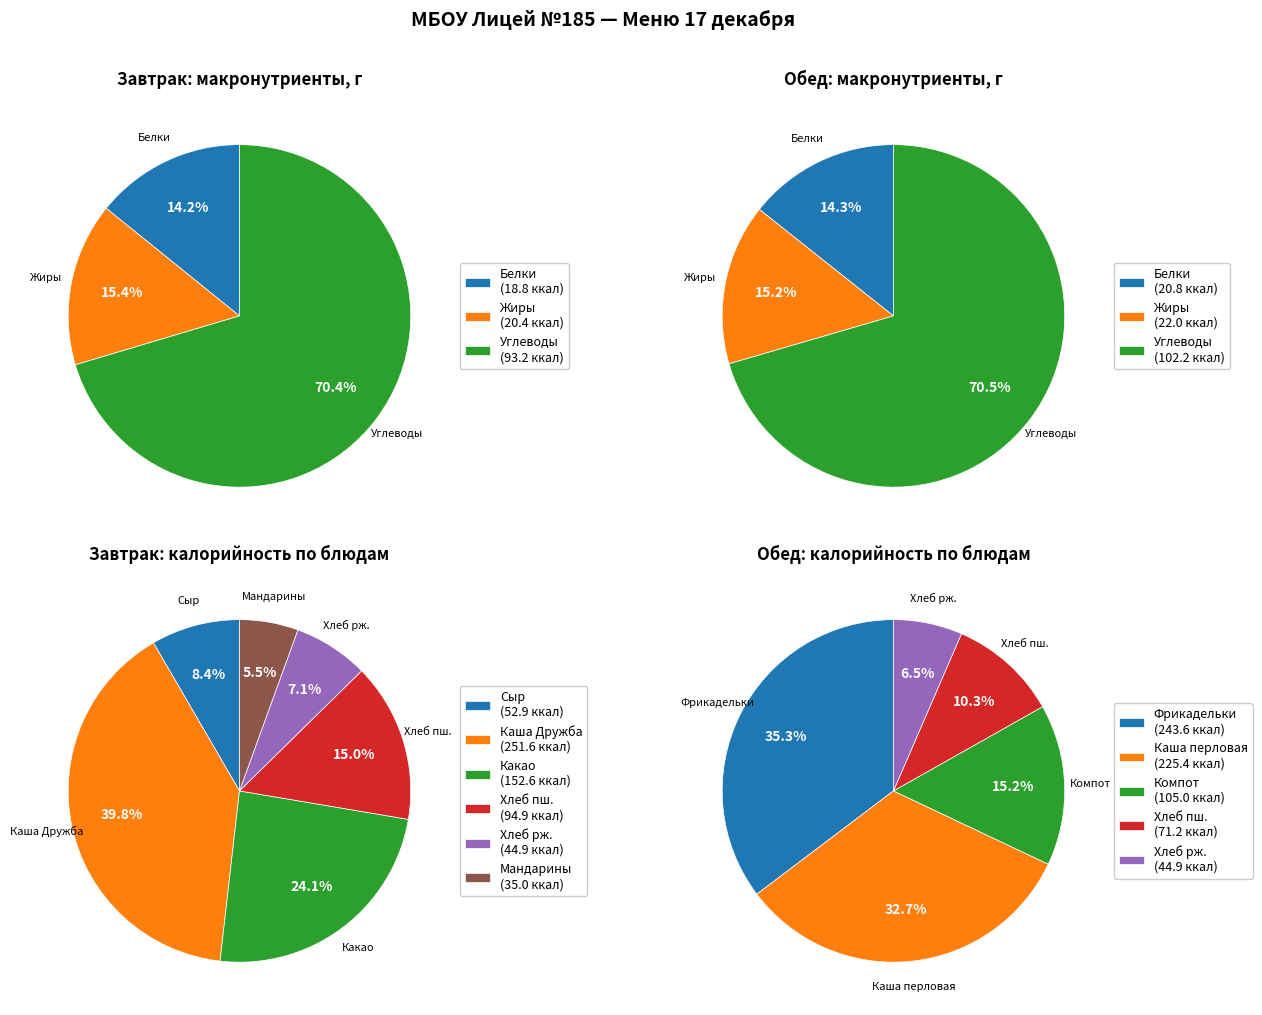

The Мандарины slice represents 6% of the pie. True or false?

True